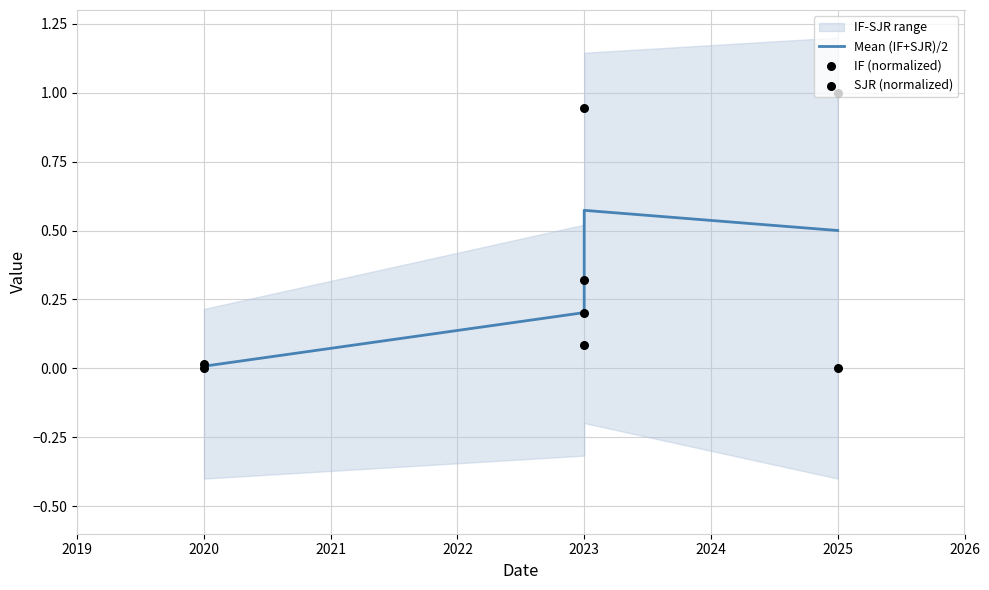

What is the total value across all series at 2023?

0.6